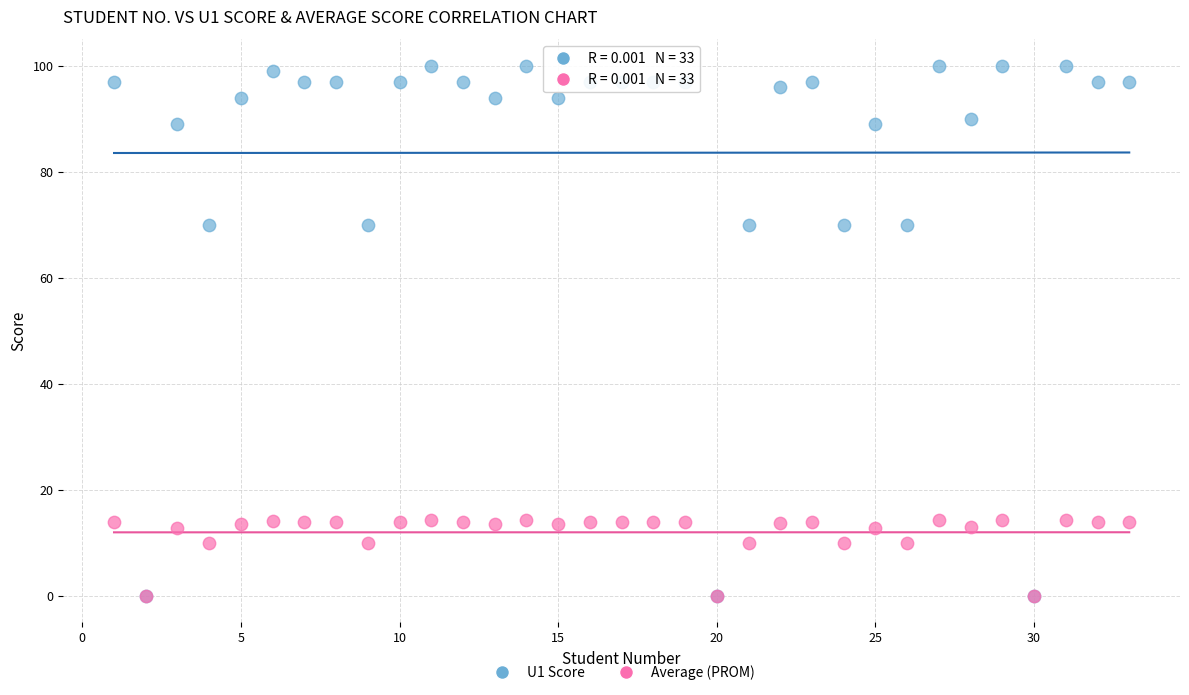

Which series has the largest Y range (max minus min)?

U1 Score